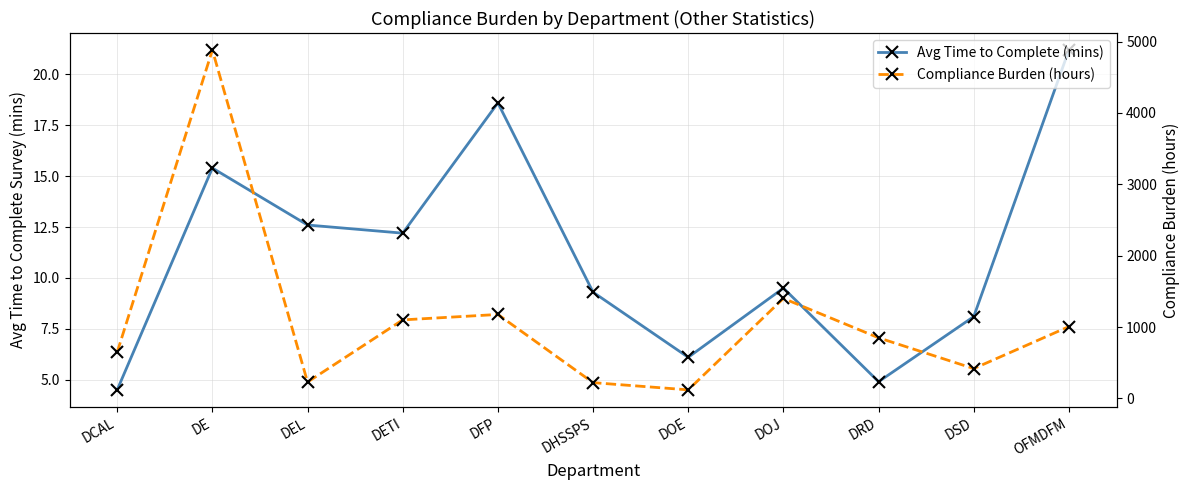

What are all the series names shown in the legend?

Avg Time to Complete (mins), Compliance Burden (hours)